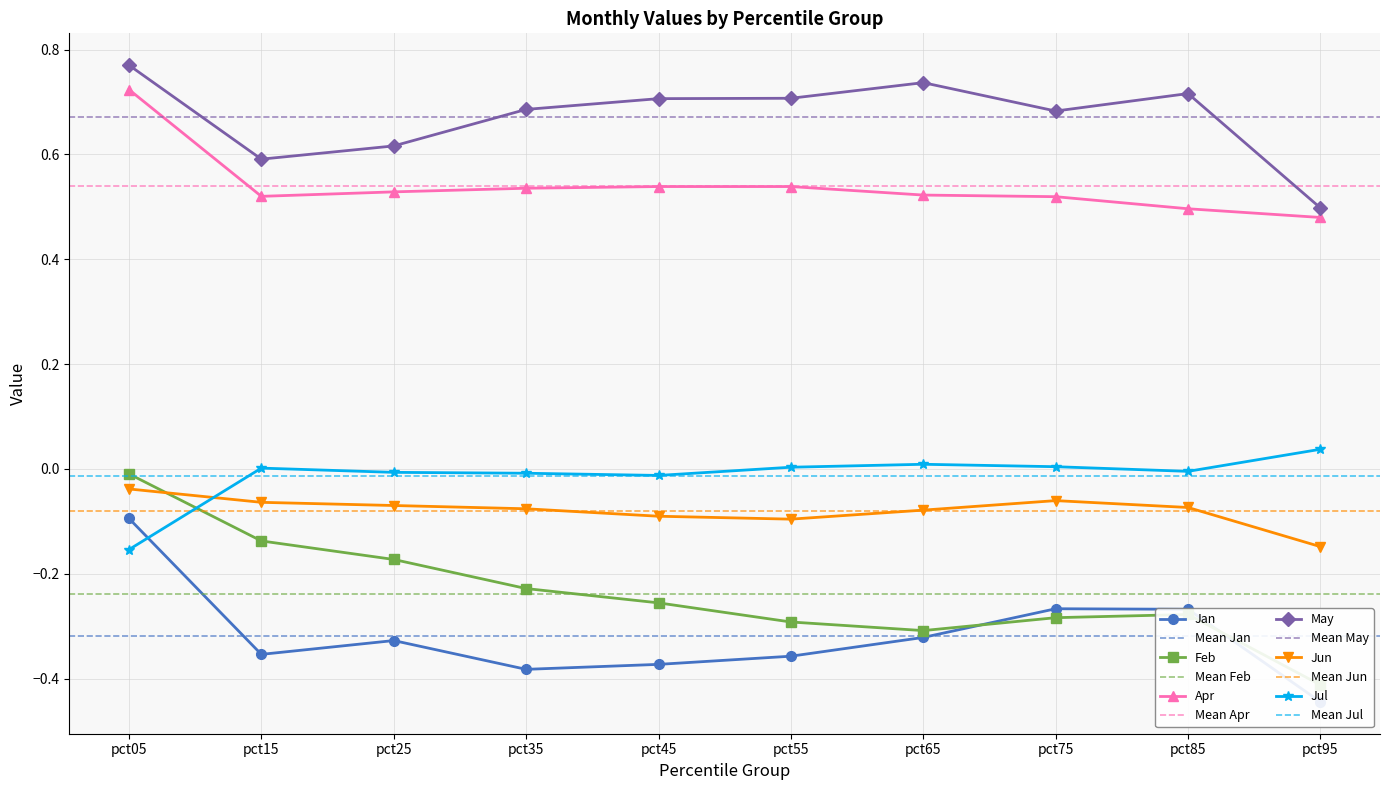

Where is the first local maximum for Apr?

pct45